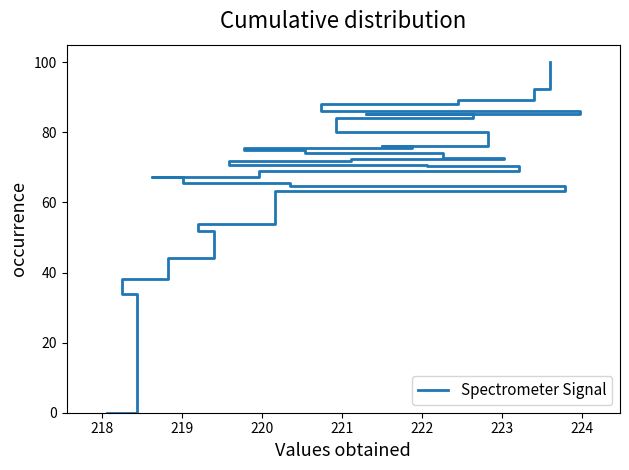

Reading left to right, list all the values displayed in this chart.

0.0	33.8	38.0	44.2	51.7	53.7	63.3	64.8	65.6	67.1	67.3	69.1	70.3	70.6	71.8	72.4	72.5	74.0	74.2	75.1	75.5	76.0	76.1	80.2	84.2	85.1	85.1	86.0	87.9	89.2	92.2	100.0